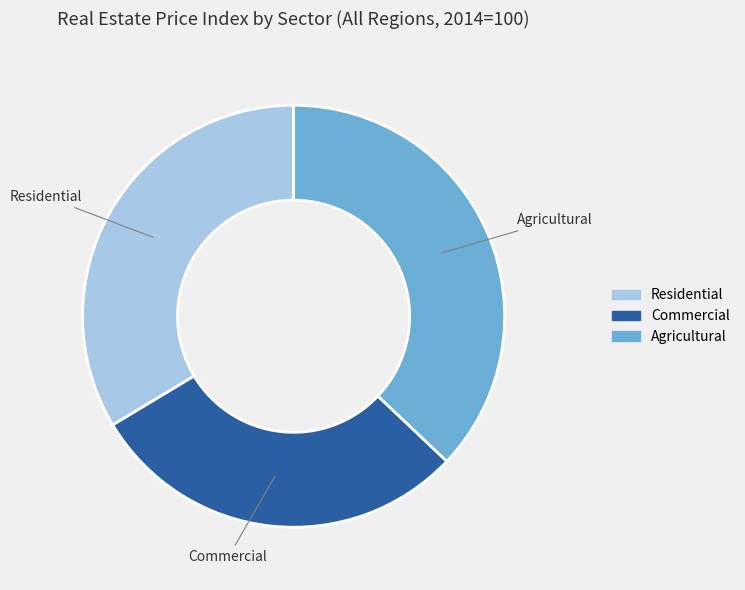

Is the sum of Commercial and Agricultural greater than half?

Yes